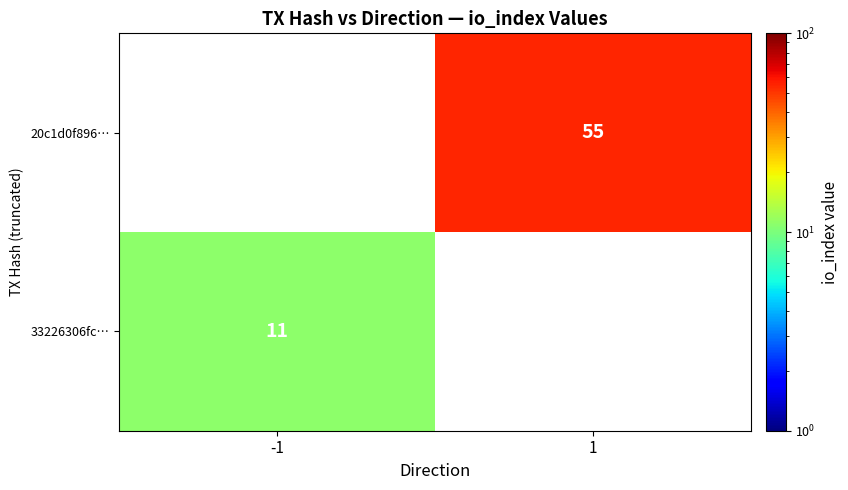

Is it true that 33226306fc… equals 11 at -1?

True